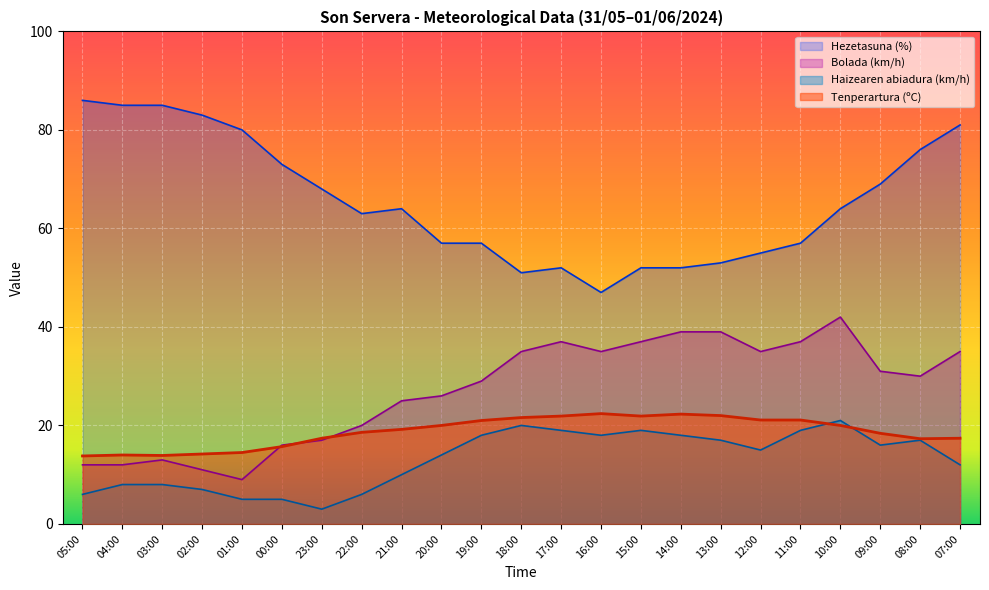

Is it true that Bolada (km/h) equals 37.0 at 17:00?

True